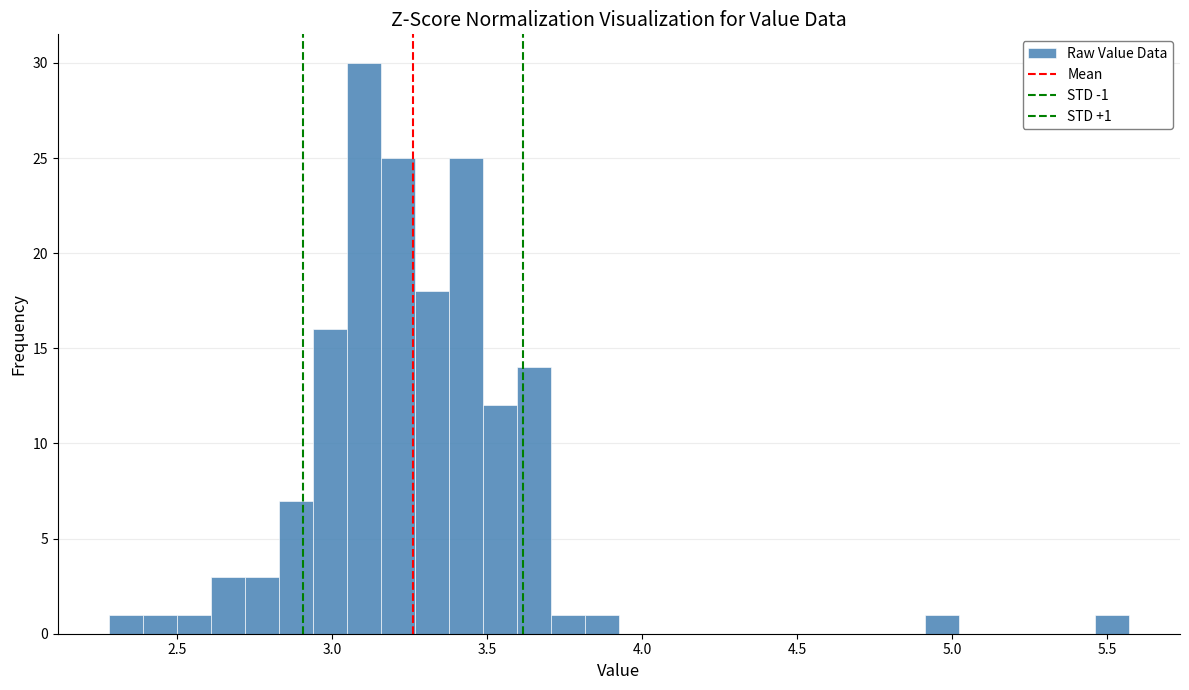

Around what value on the x-axis is the tallest bar? Give the approximate position of its centre, as read against the axis.

3.10